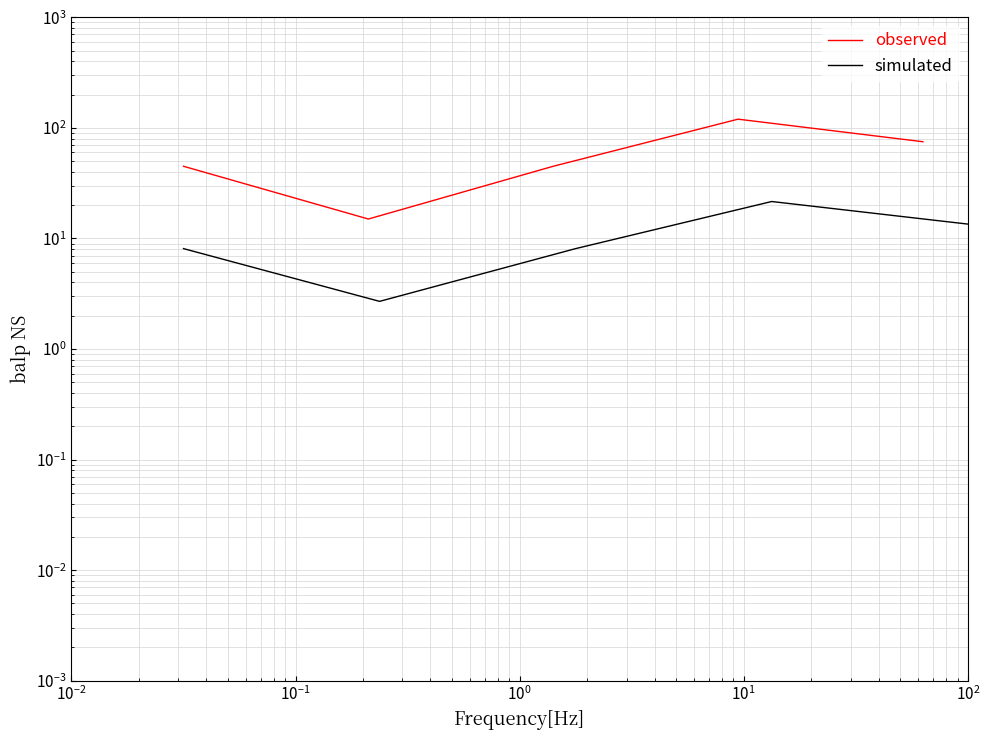

Which series changed the most between $\mathdefault{10^{-2}}$ and $\mathdefault{10^{0}}$?

observed